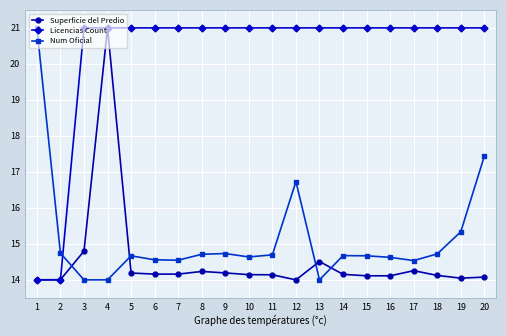

Rank the series at 8 from highest to lowest value.

Licencias Count, Num Oficial, Superficie del Predio